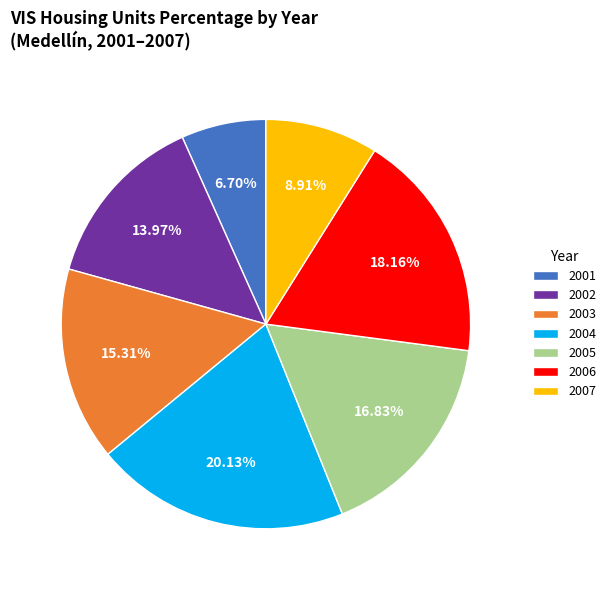

Is there a majority slice in this chart?

No